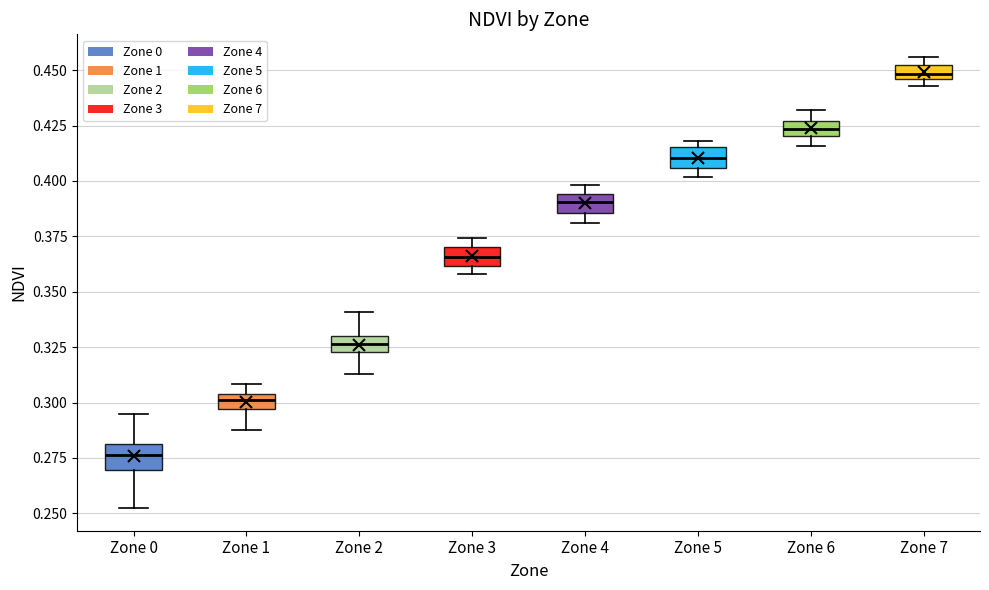

Where is the upper edge of the box for Zone 3 on the y-axis? The values are not printed on the chart, so give them approximately, as read against the axis.

0.370